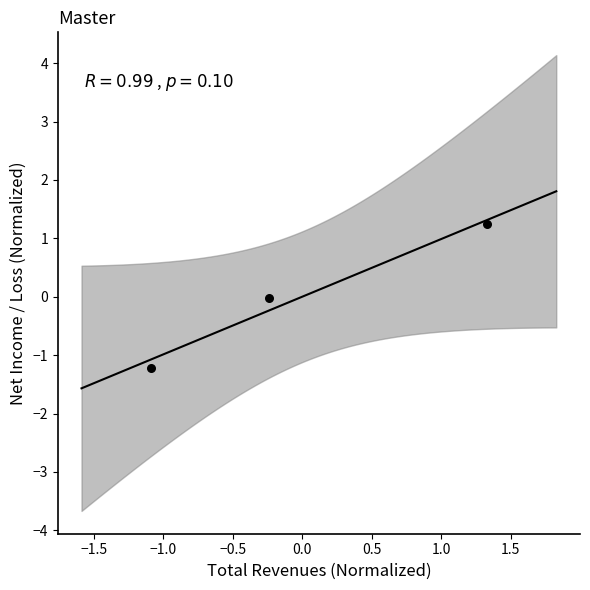

What is the range of Y values (max minus min)?

2.4